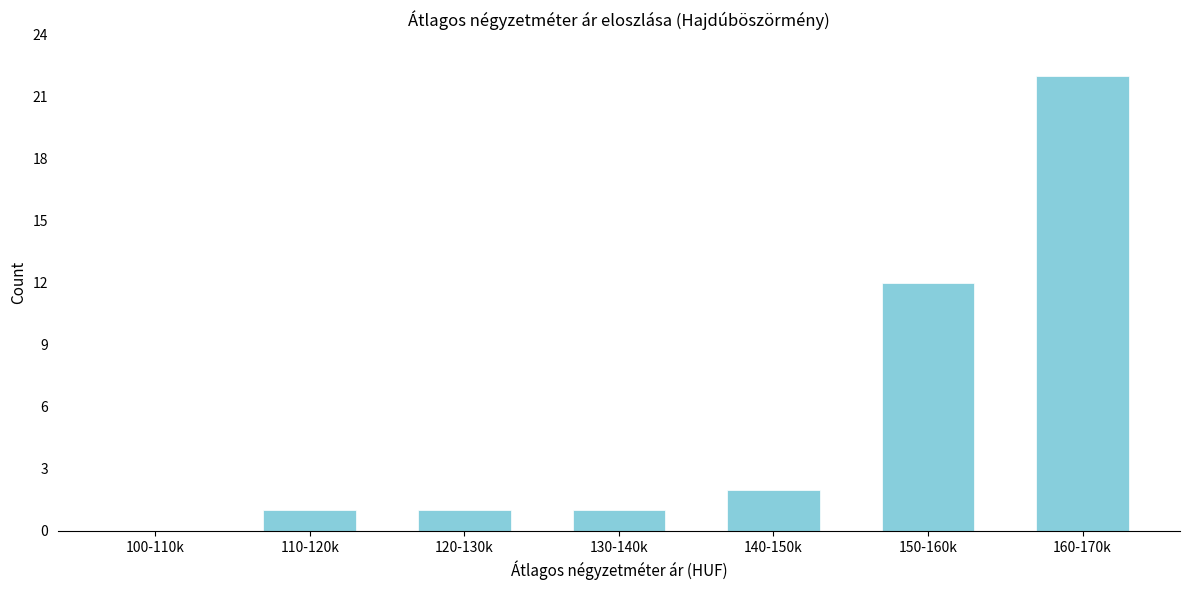

Reading right to left, transcribe all the data shown in this chart.

160-170k=22	150-160k=12	140-150k=2	130-140k=1	120-130k=1	110-120k=1	100-110k=0